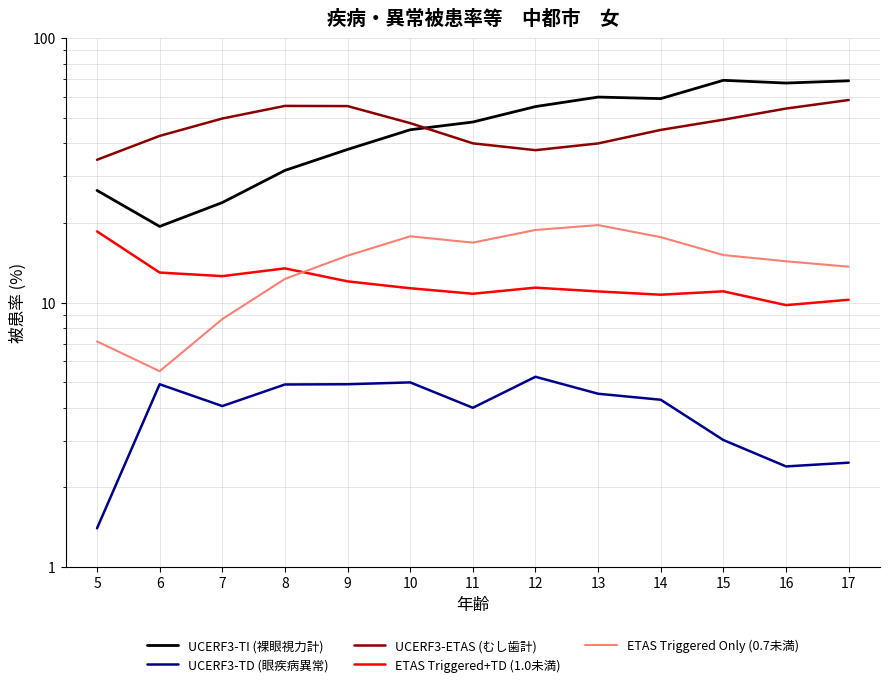

What is the difference between the second highest and second lowest values in the UCERF3-ETAS (むし歯計) series?

17.7